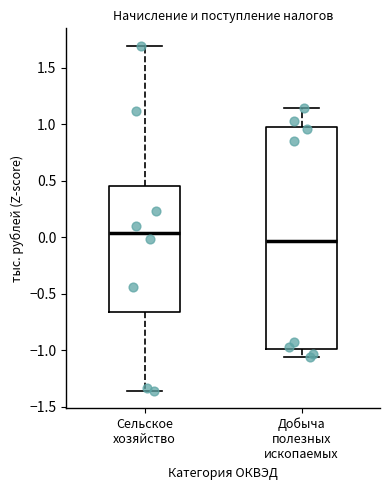

Where does the lower whisker of the box for Добыча полезных ископаемых end on the y-axis? The values are not printed on the chart, so give them approximately, as read against the axis.

-1.05